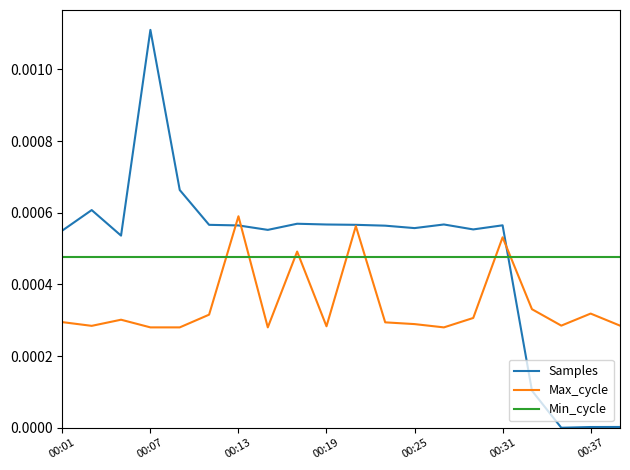

True or false: Max_cycle and Samples intersect in this chart.

True